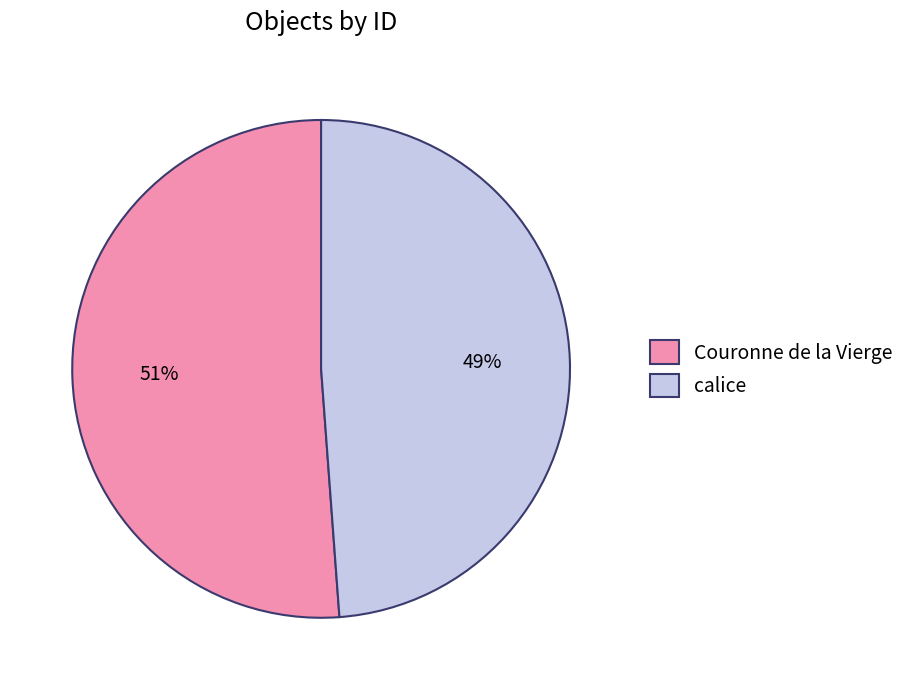

What is the majority slice?

Couronne de la Vierge